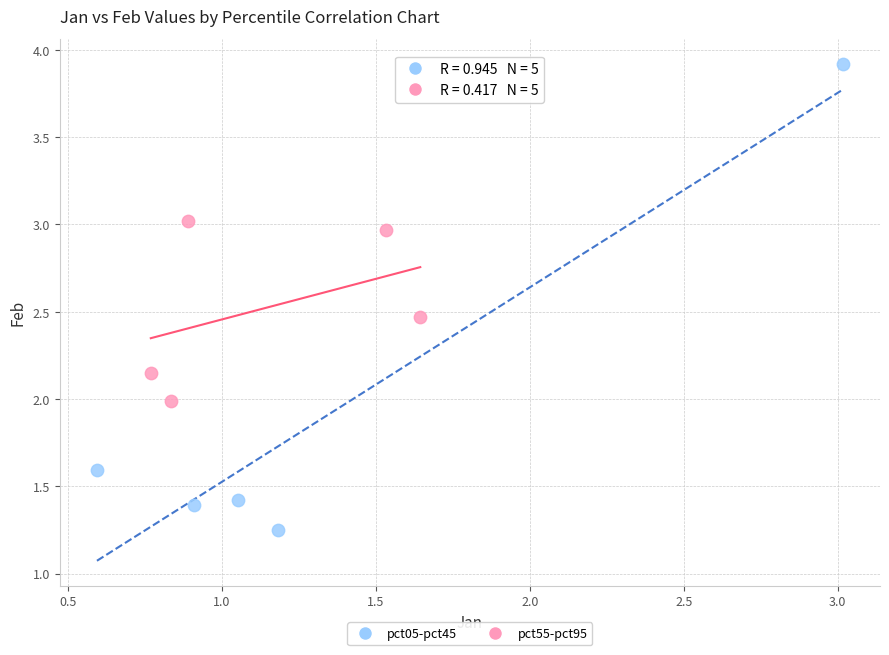

Which series reaches the maximum Y coordinate?

pct05-pct45